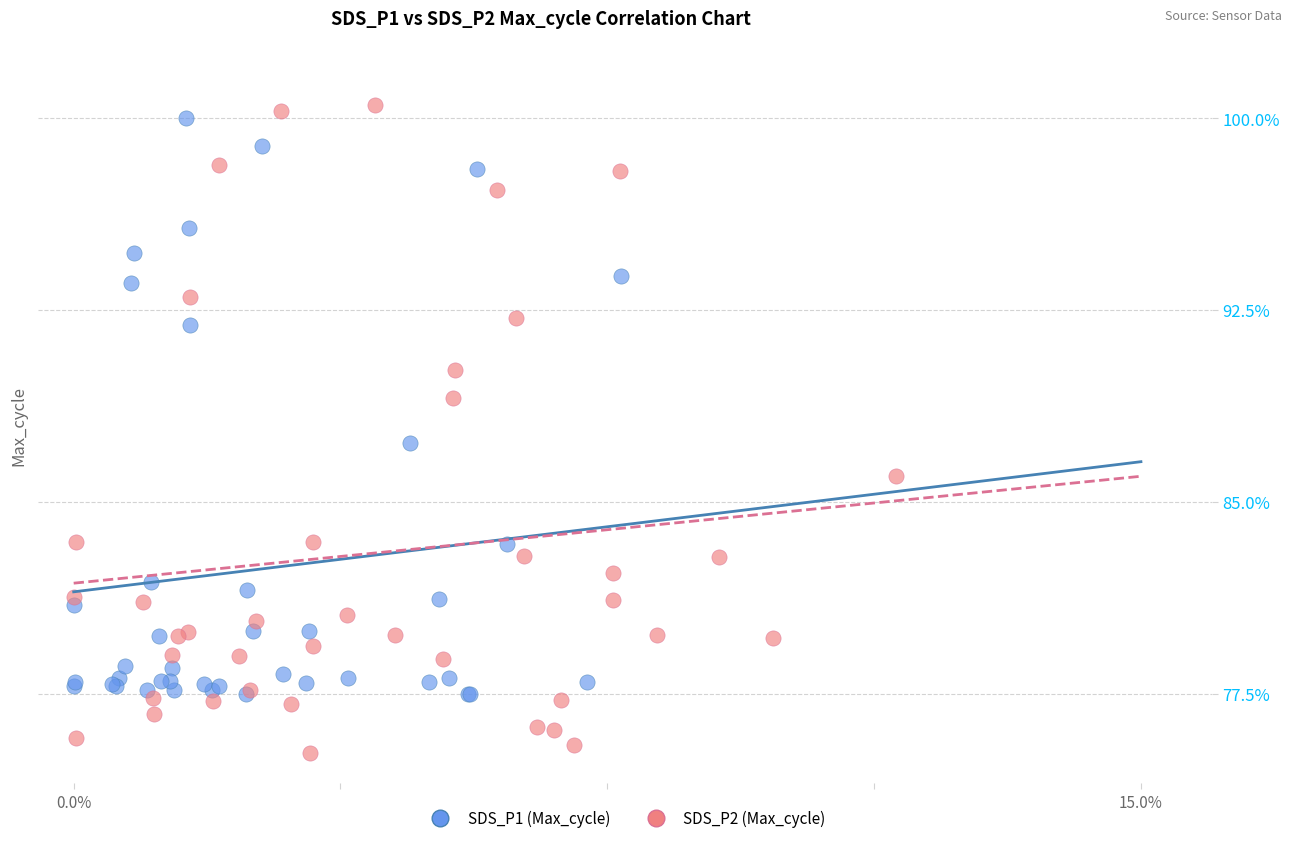

What are all the series names shown in the legend?

SDS_P1 (Max_cycle), SDS_P2 (Max_cycle)